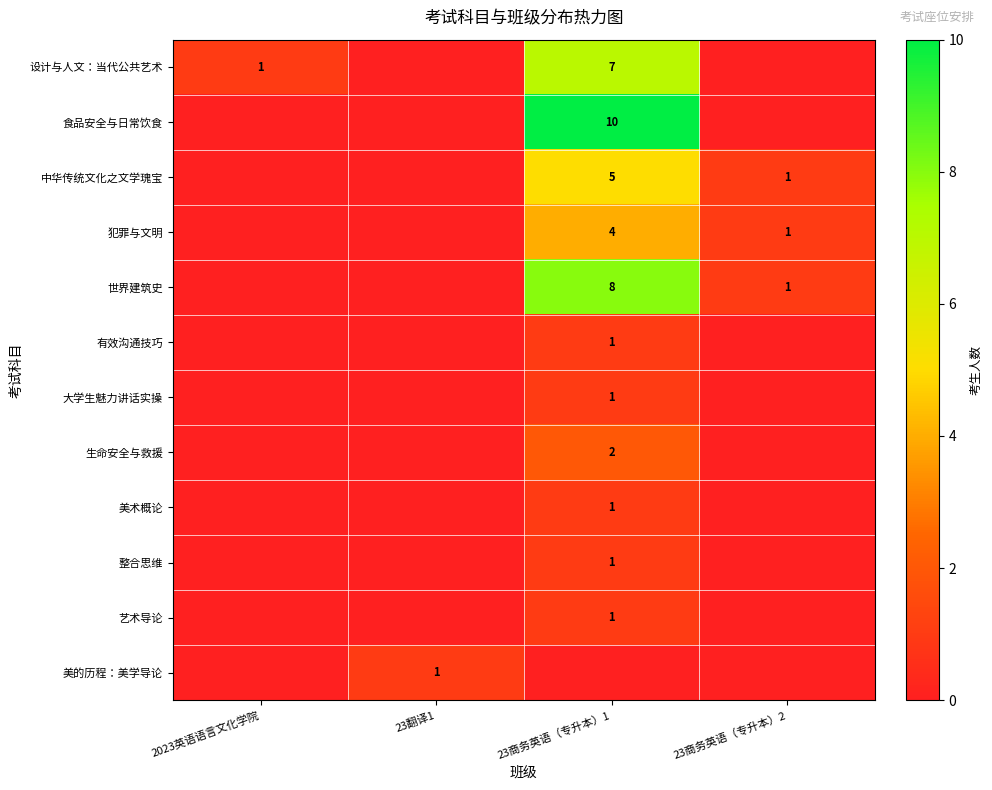

What is the spread (max minus min) of values at 2023英语语言文化学院?

1